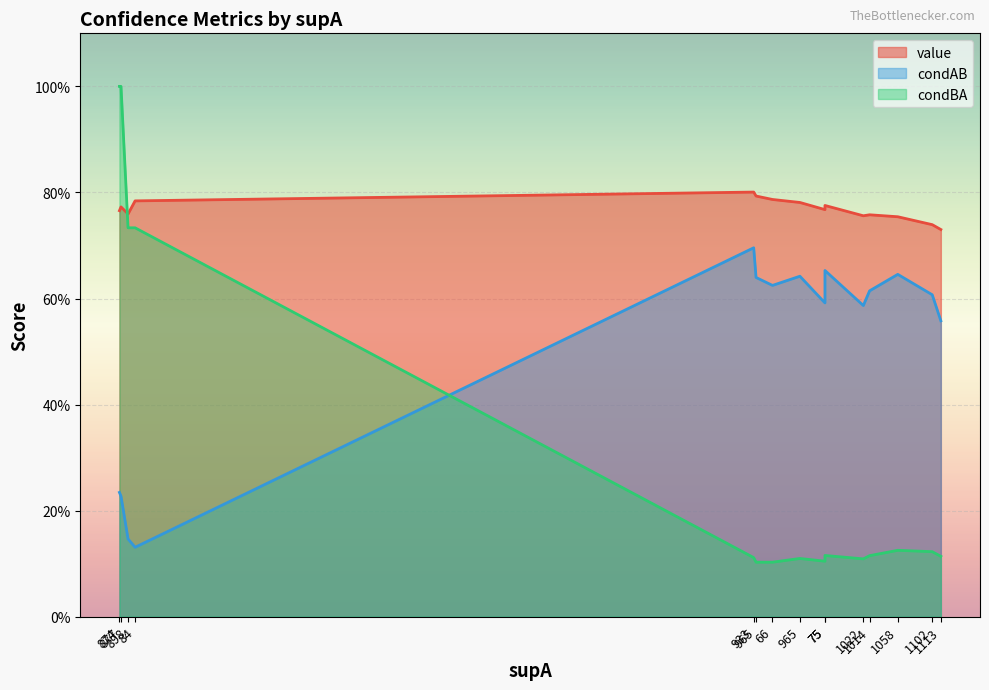

True or false: value and condAB intersect in this chart.

False